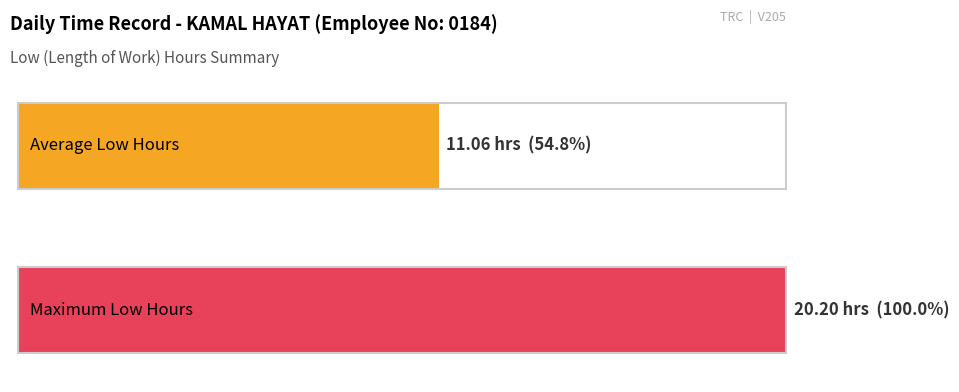

Does the chart contain any negative values?

No